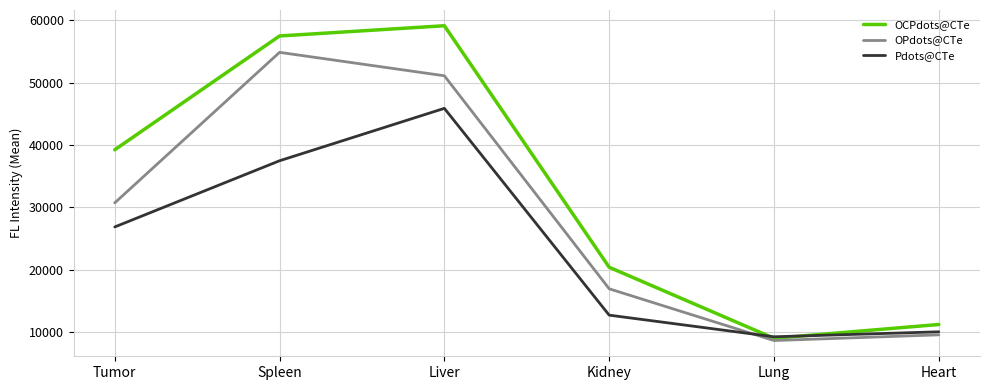

What is the highest value of the OCPdots@CTe series?

59088.4